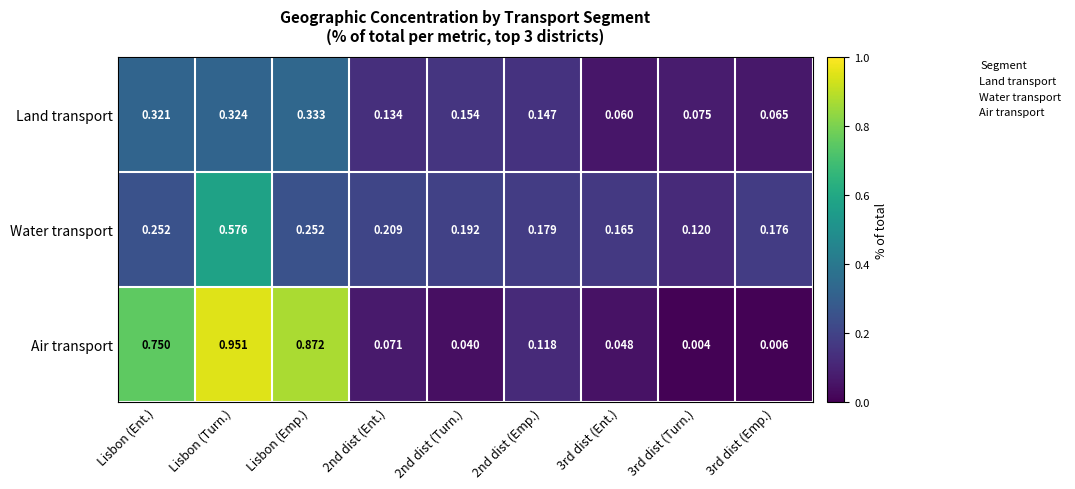

Between Lisbon (Emp.) and 2nd dist (Emp.), which series saw the biggest shift?

Air transport